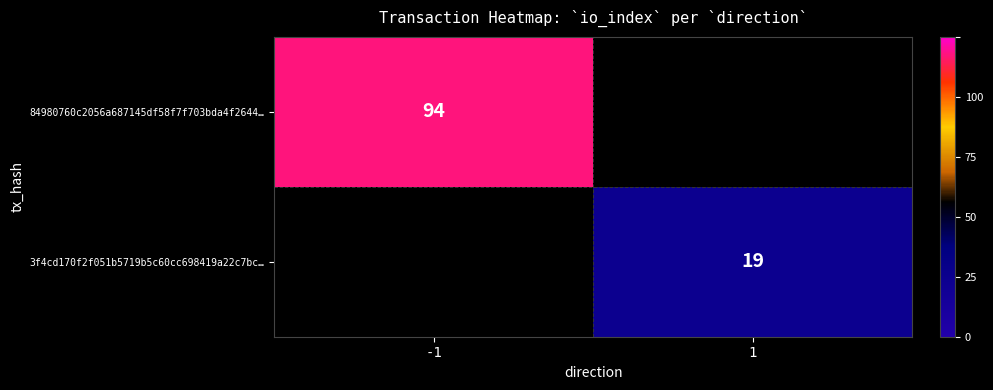

Is it true that 84980760c2056a687145df58f7f703bda4f2644… equals 94 at -1?

True